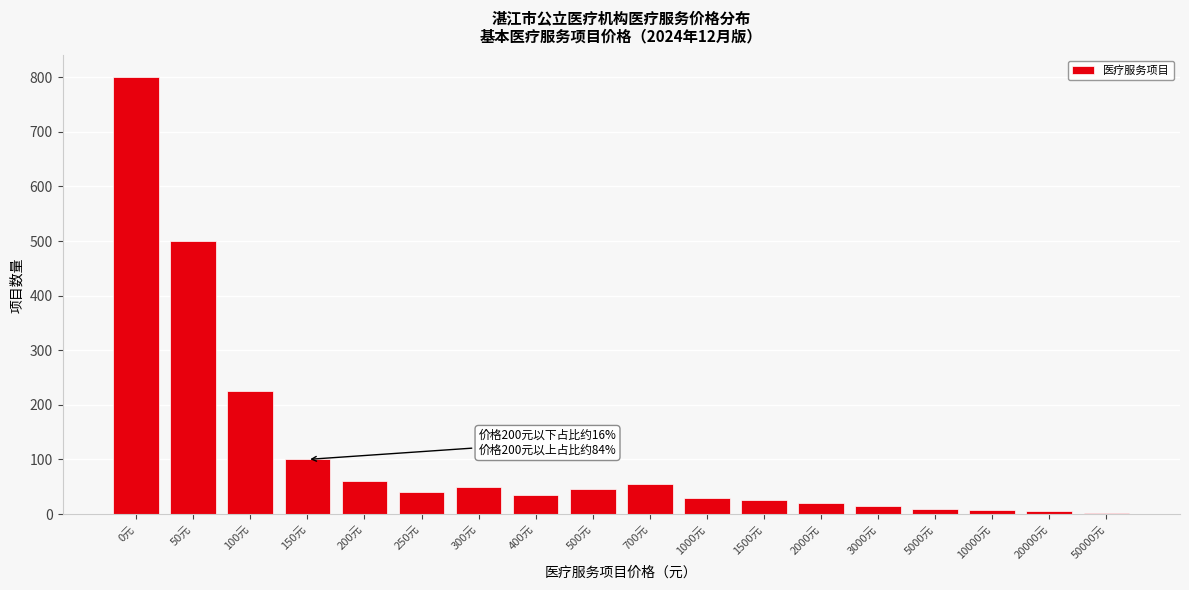

What is the maximum value shown in the chart?

800